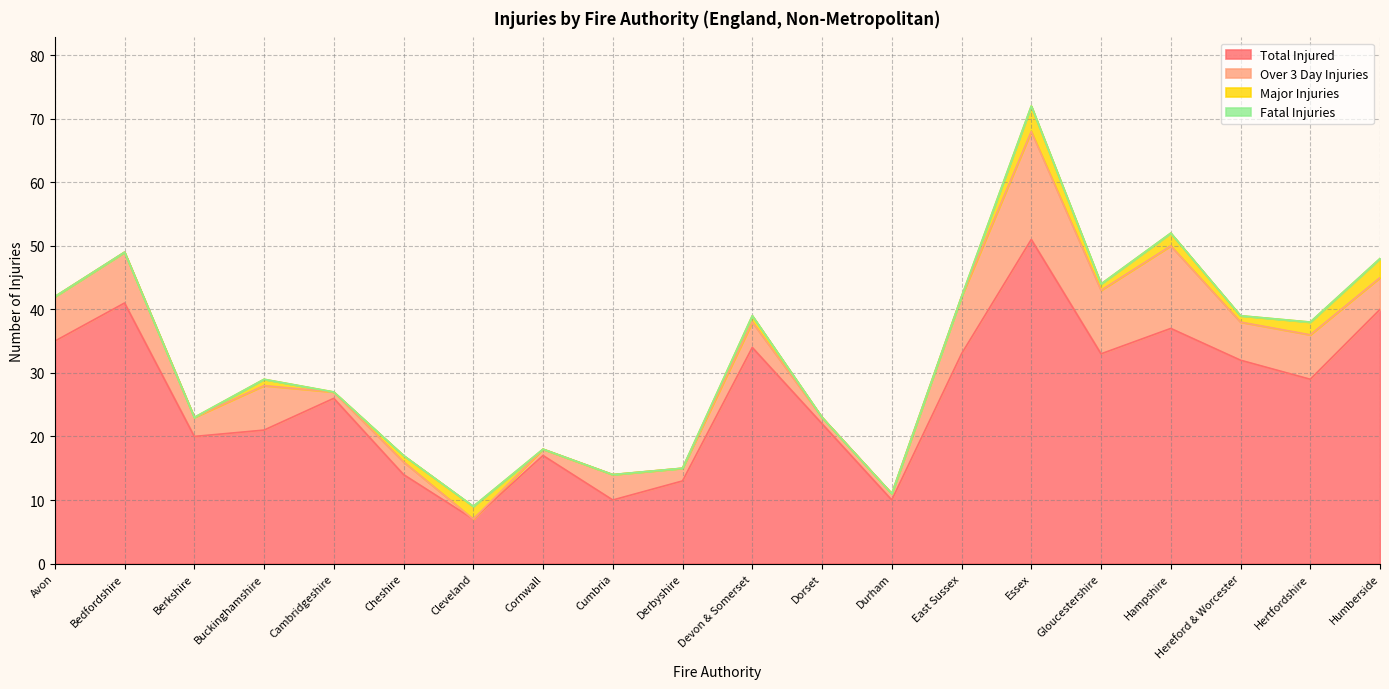

At which category does Over 3 Day Injuries reach its first local valley?

Berkshire